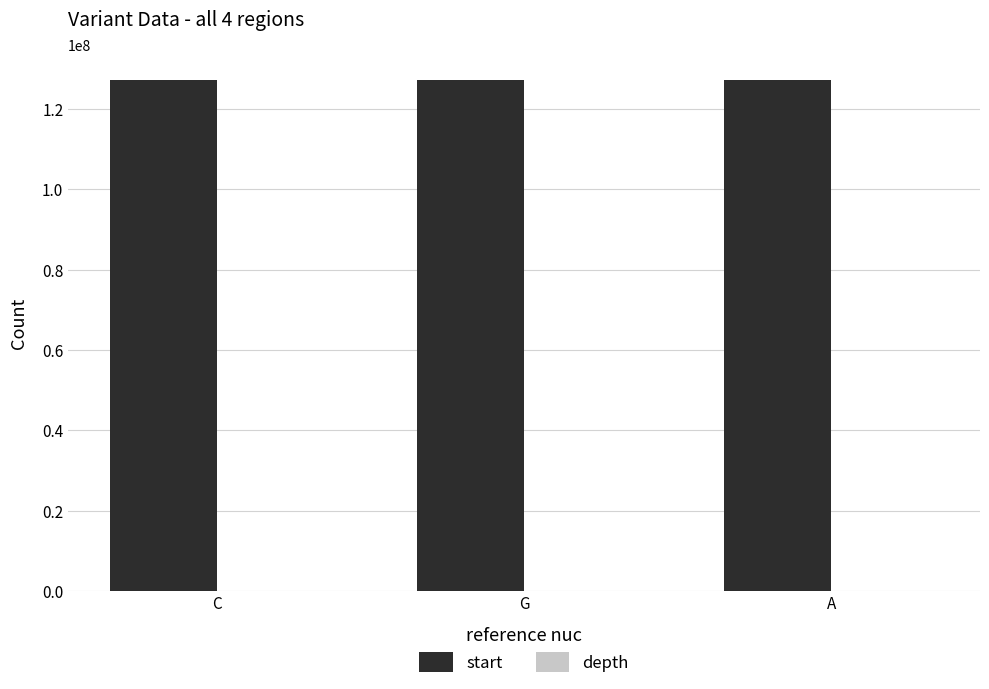

What is the total value across all series at G?

127229754